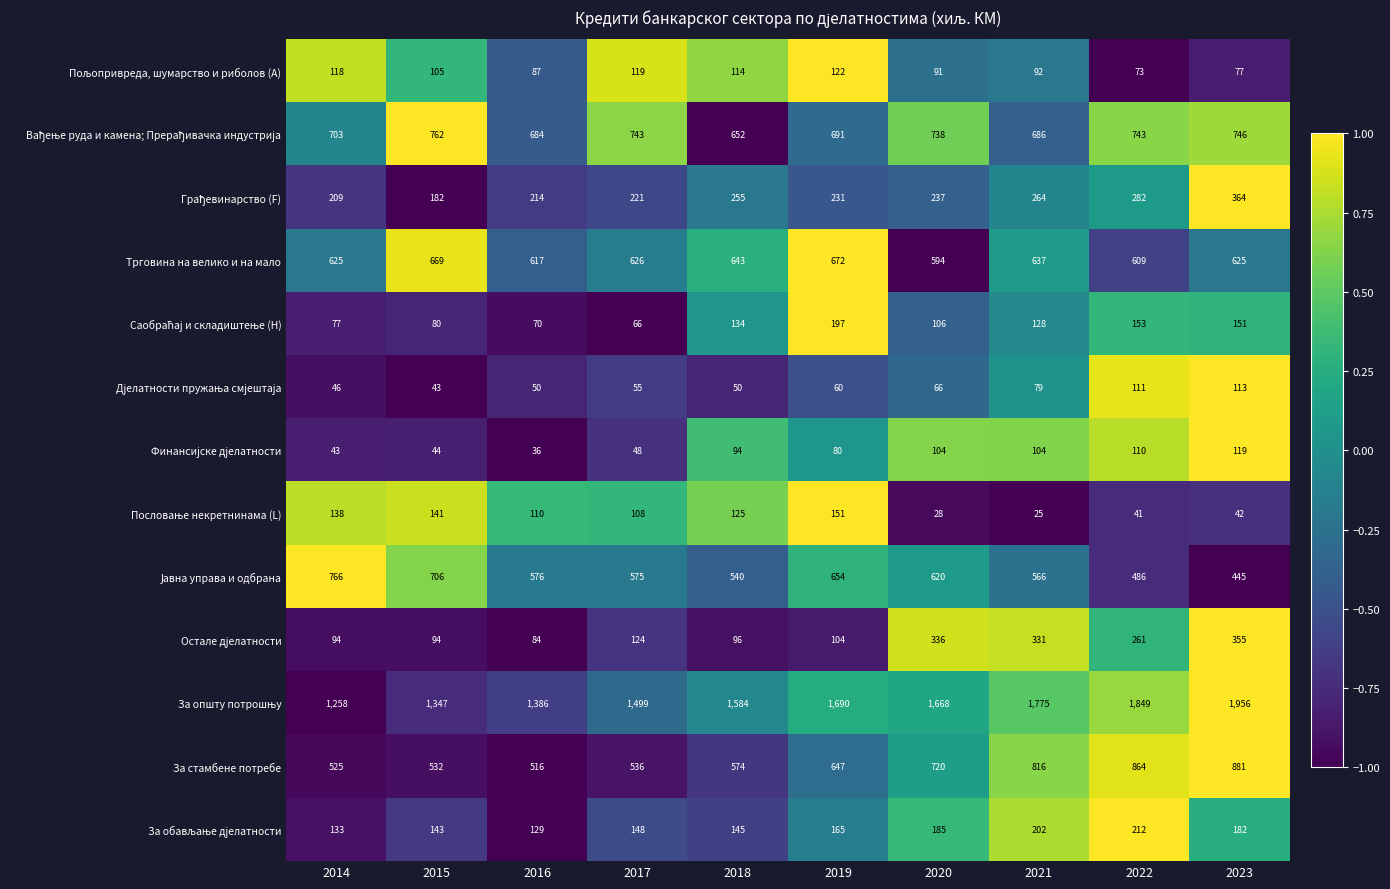

What is the average value of the Трговина на велико и на мало series?

632